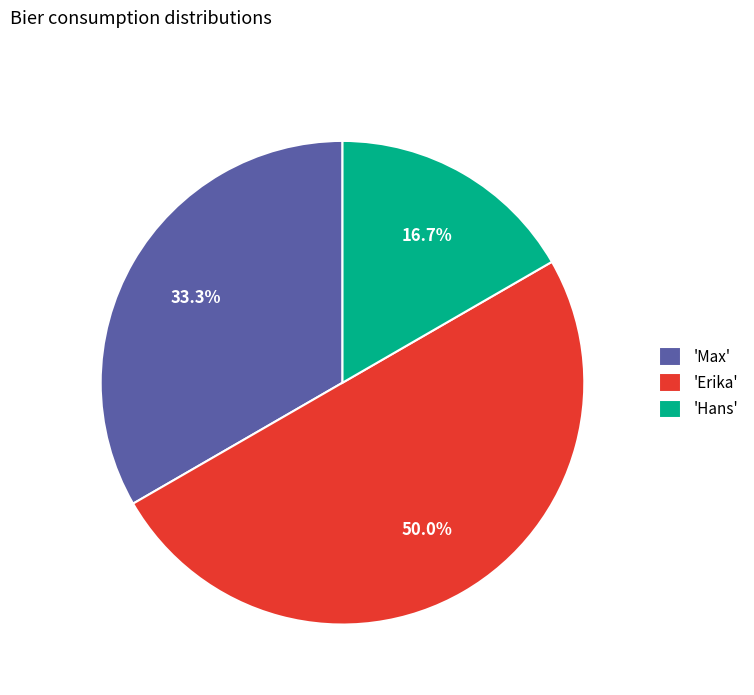

Rank the categories by value from highest to lowest.

'Erika', 'Max', 'Hans'